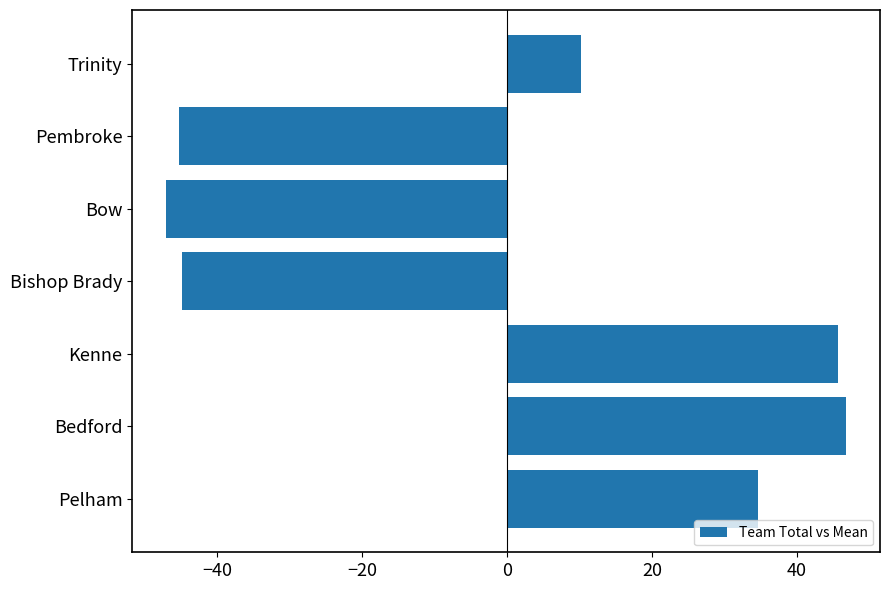

Between Bishop Brady and Pelham, which is larger?

Pelham